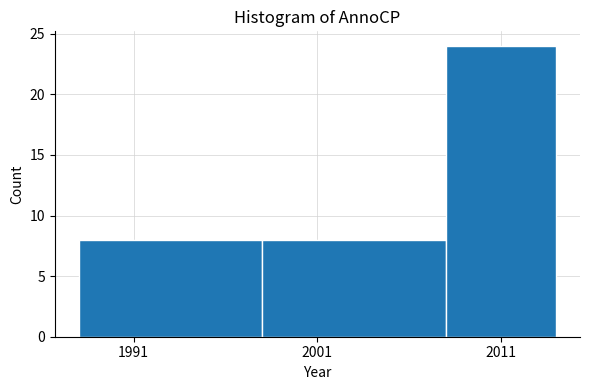

Reading left to right, transcribe this chart: for each bar, give the range it covers on the x-axis and its height. The values are not printed on the chart, so give them approximately, as read against the axis.

1988 to 1998: 8
1998 to 2008: 8
2008 to 2014: 24